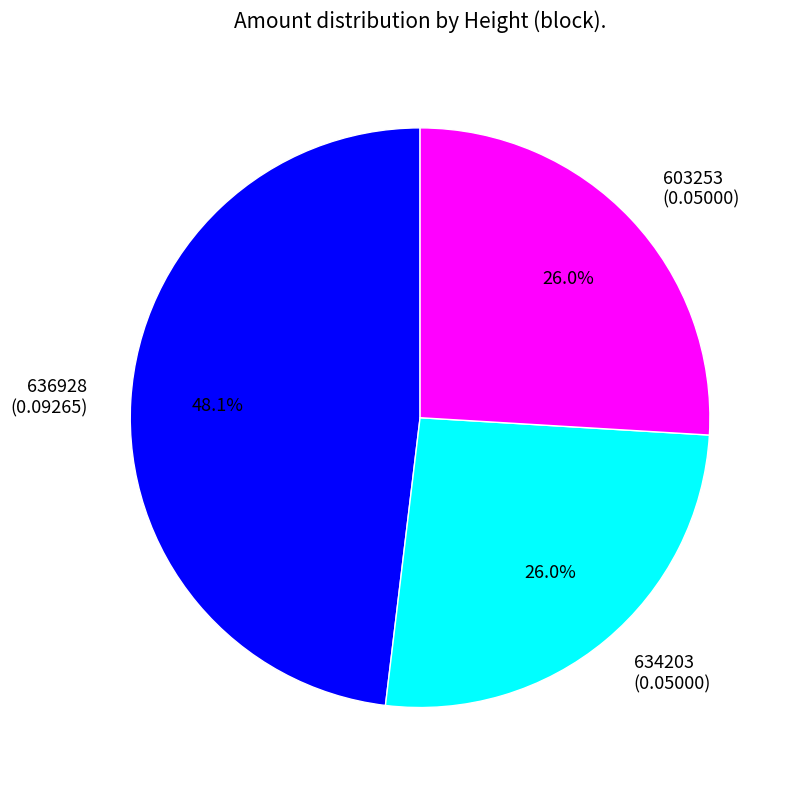

Which has a higher value, 603253 (0.05000) or 636928 (0.09265)?

636928 (0.09265)